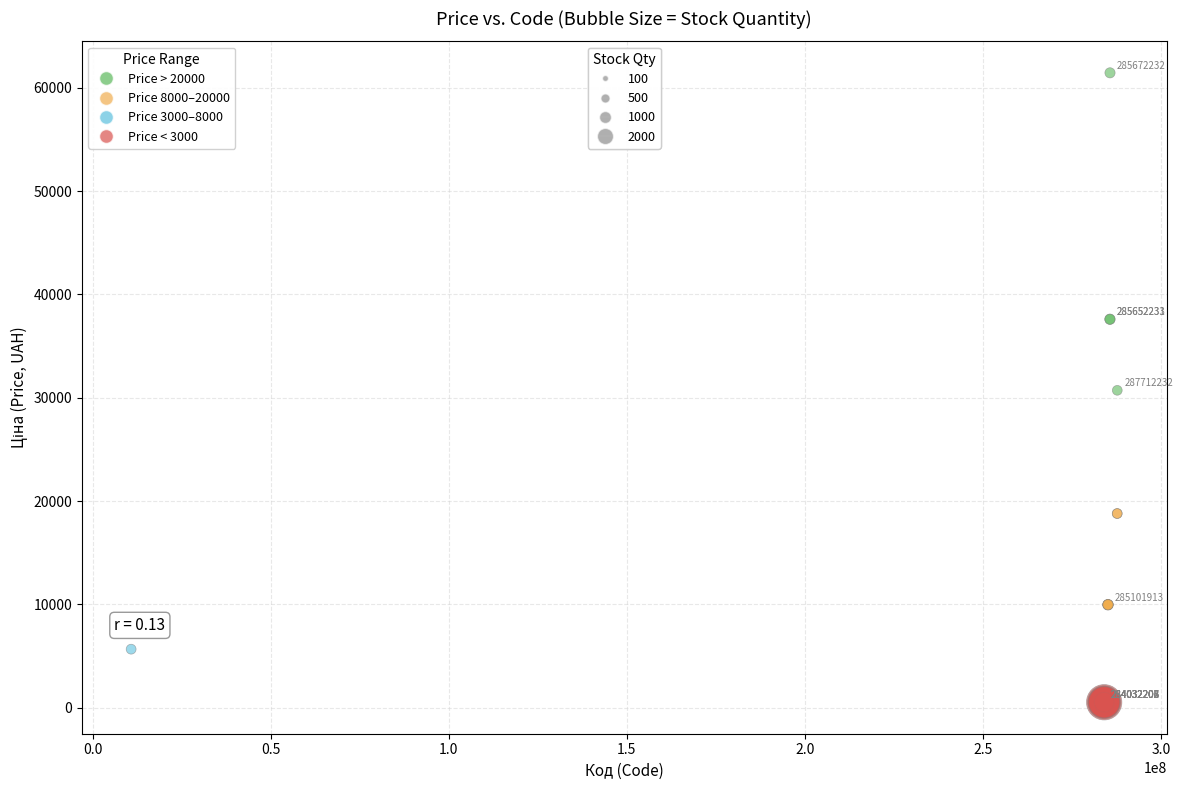

What Y value in the scatter plot is closest to 30986?

30717.1